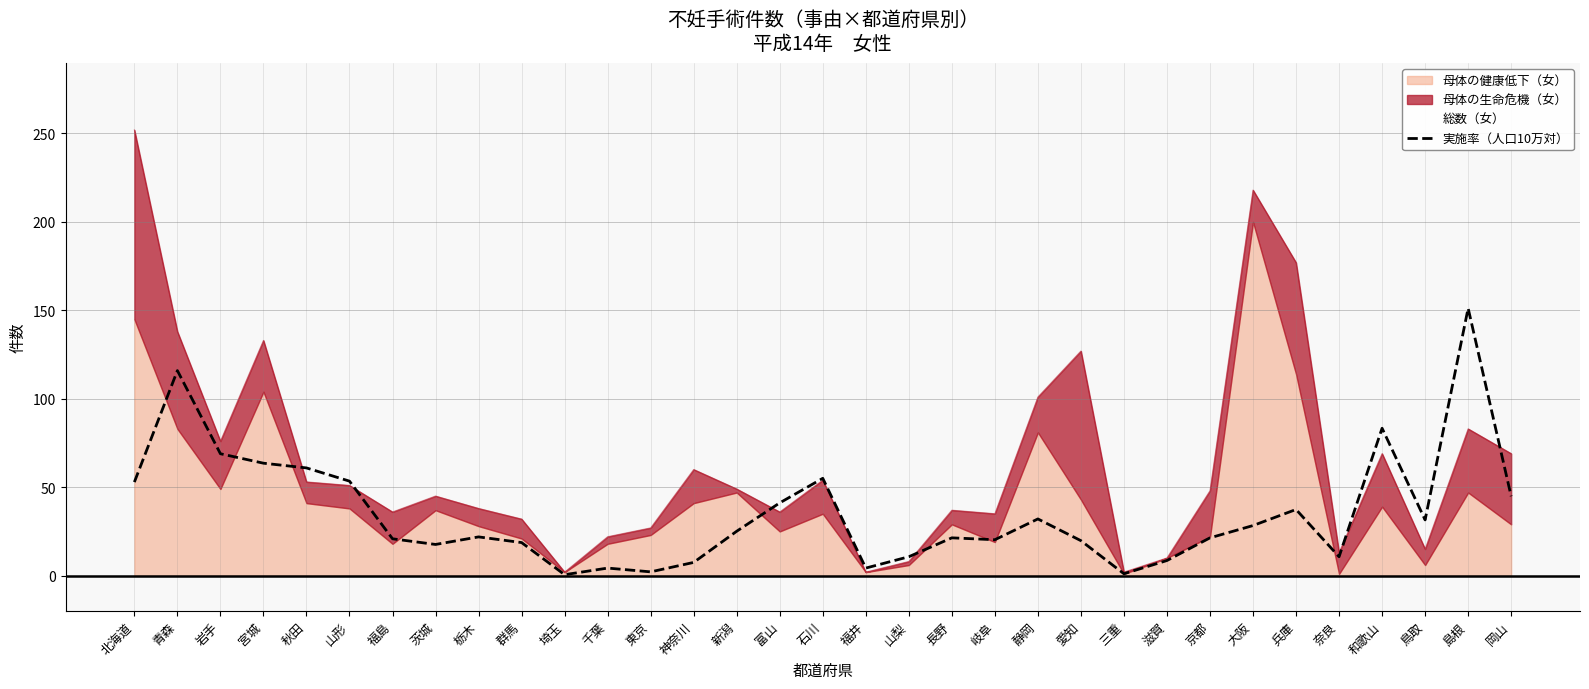

True or false: 実施率（人口10万対） has a value of 25.1 at 新潟.

True